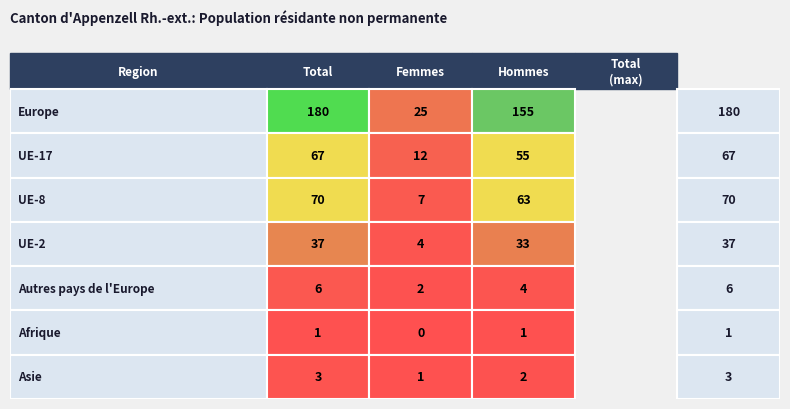

What is the difference between the highest and lowest values at 1?

25